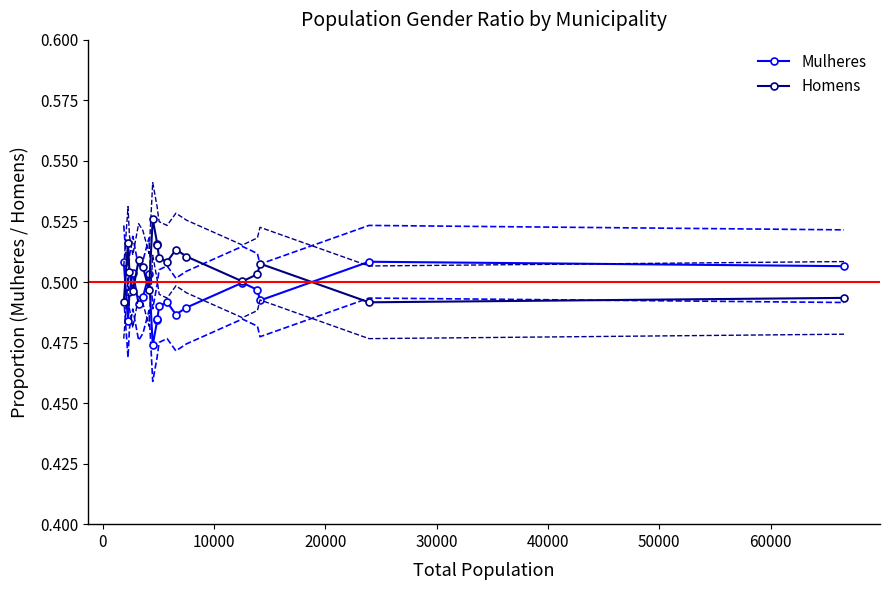

Count the Mulheres values in the range 0 to 1.

19